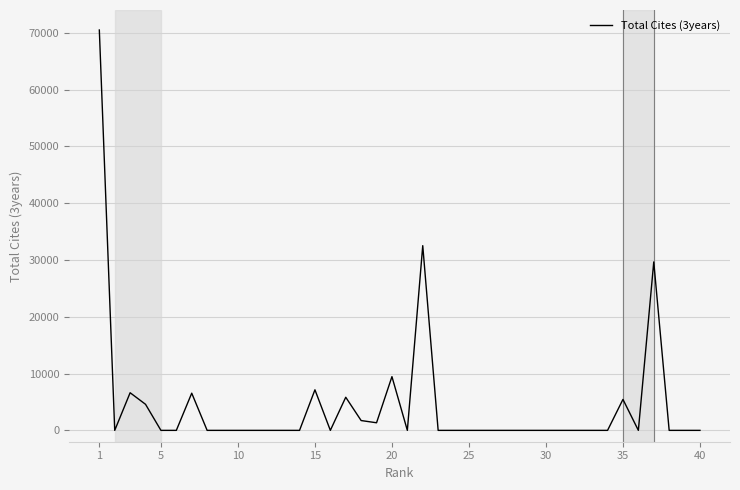

What is the difference between the maximum and minimum values?

70507